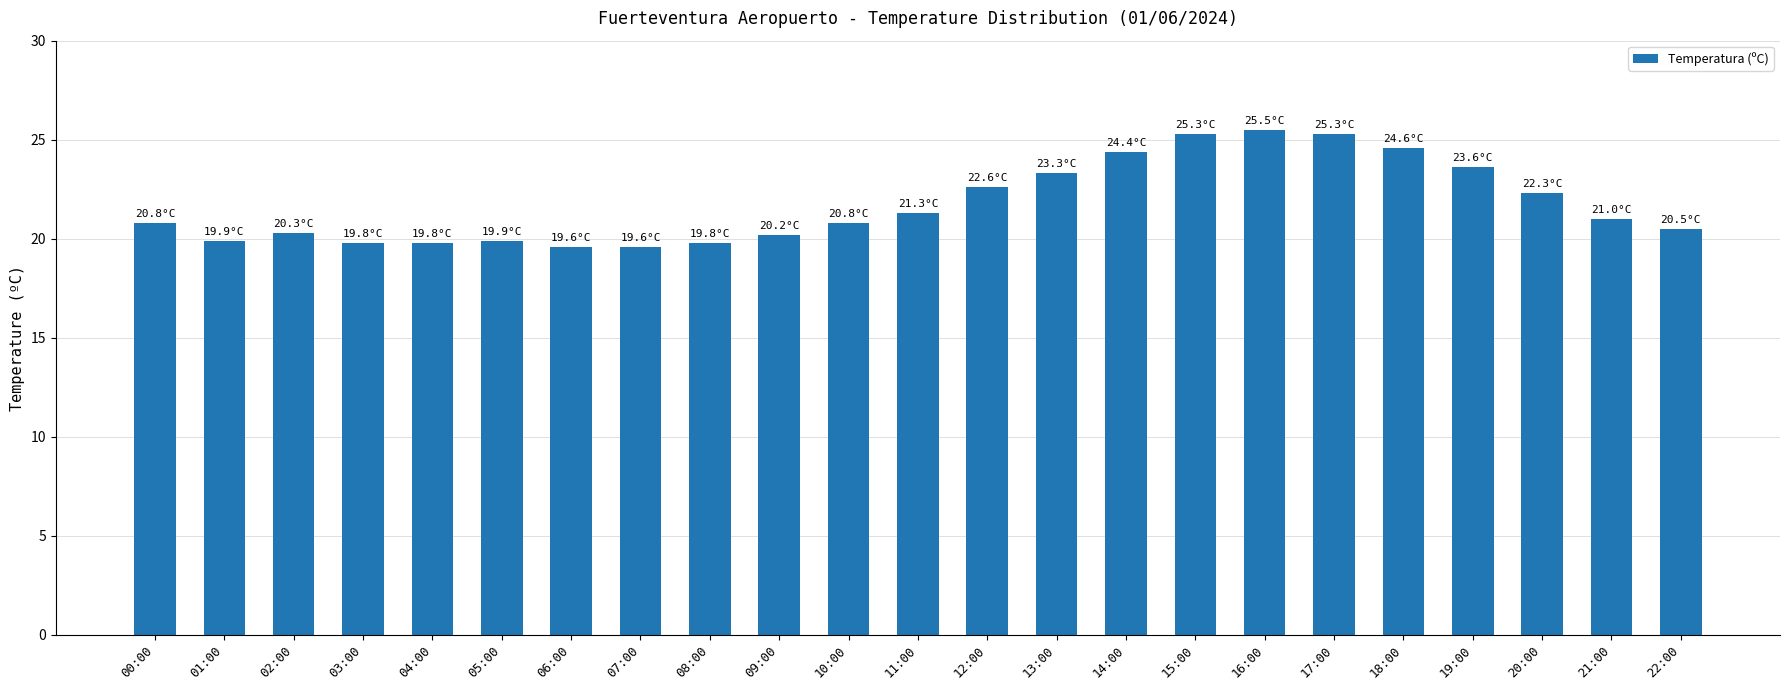

Is it true that the value at 18:00 is 15.3?

False